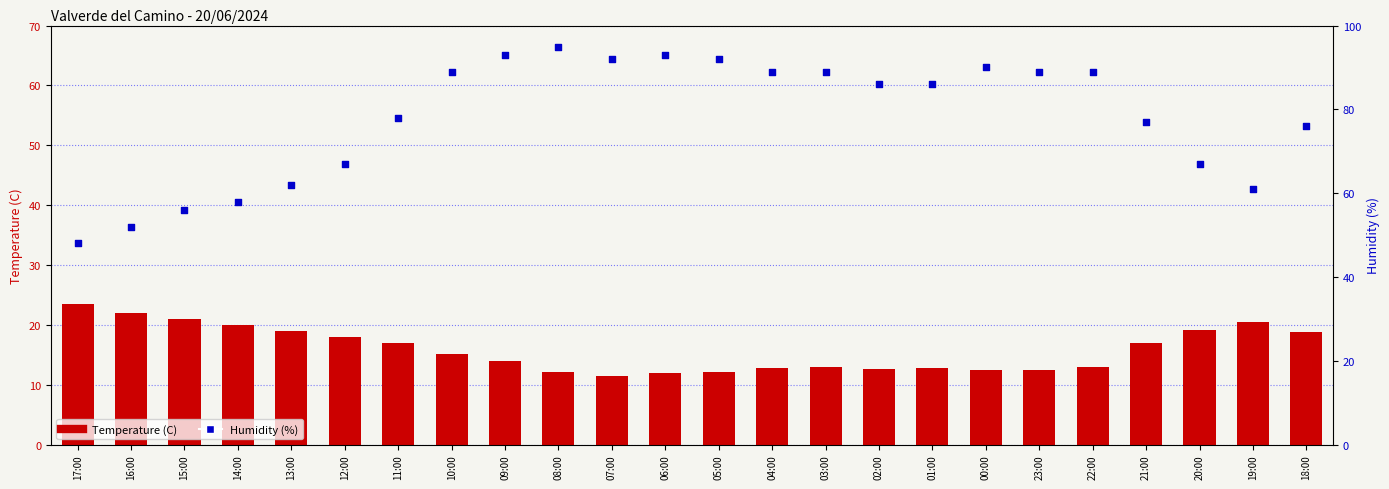

What is the total value across all series at 17:00?

71.4